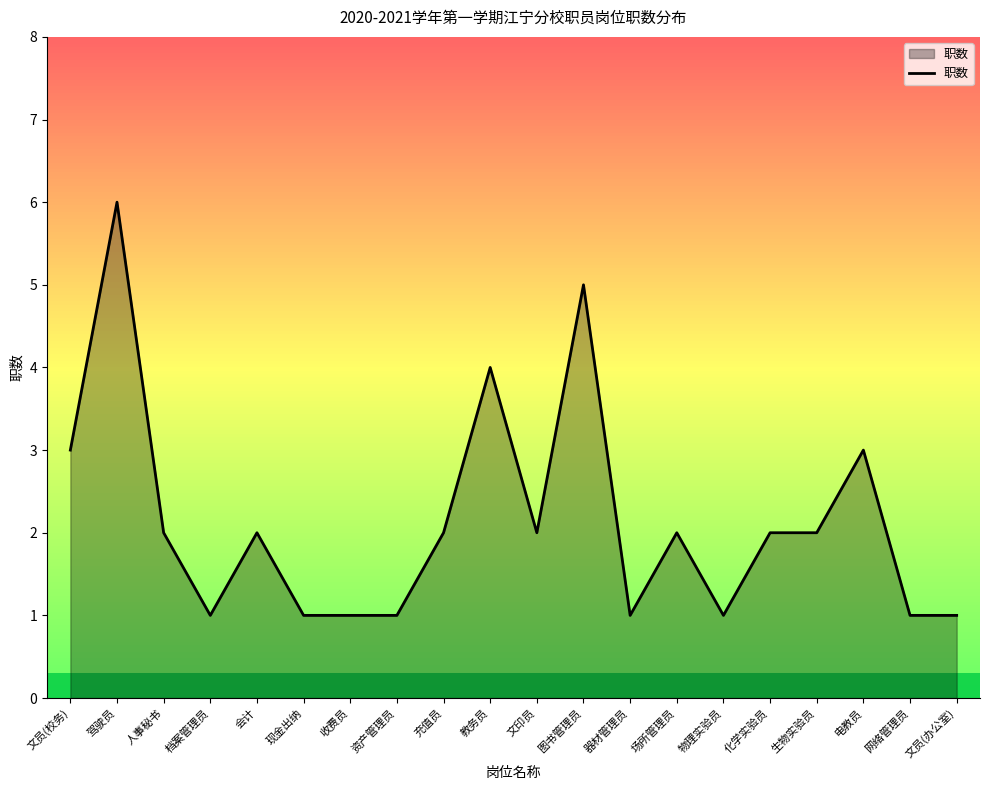

Which label corresponds to the largest value in the chart?

驾驶员